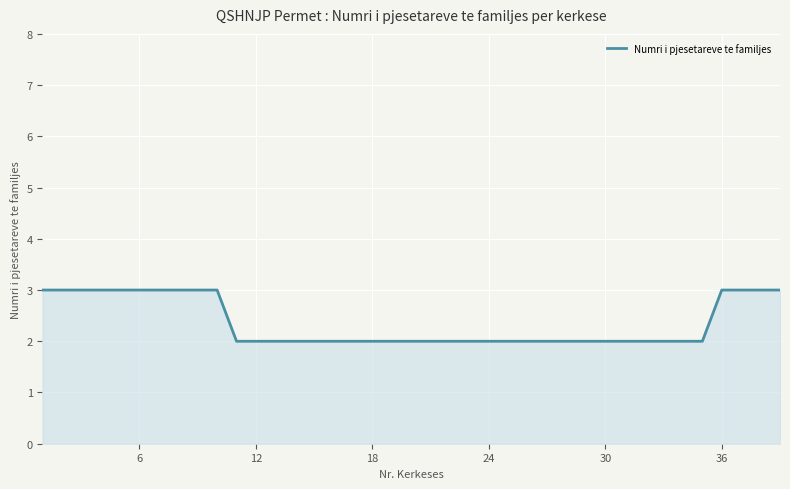

Does the chart have visible grid lines?

Yes